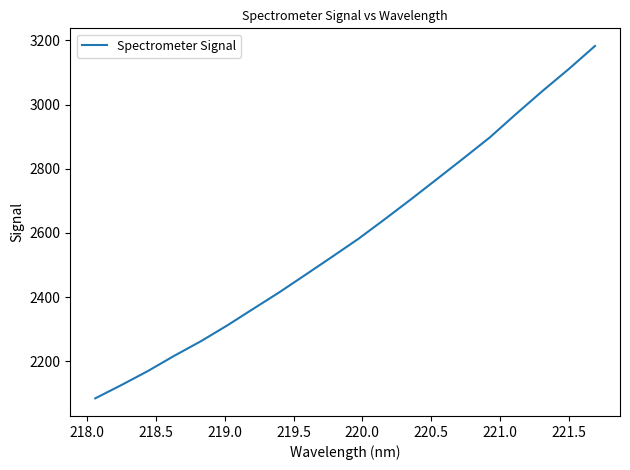

What is the smallest value displayed?

2084.2